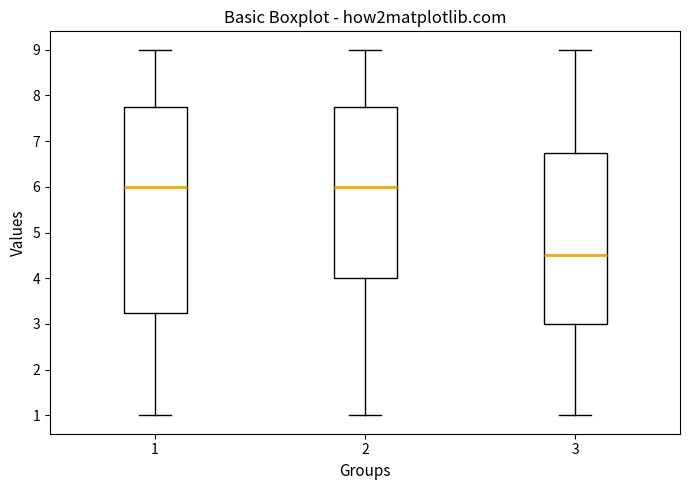

Reading left to right, transcribe this box plot: for each box, give where its median line is, the range the box spans, and where its two whiskers end, as read against the y-axis. The values are not printed on the chart, so give them approximately, as read against the axis.

1: median 6.0, box 3.3 to 7.8, whiskers 1.0 to 9.0
2: median 6.0, box 4.0 to 7.8, whiskers 1.0 to 9.0
3: median 4.5, box 3.0 to 6.8, whiskers 1.0 to 9.0